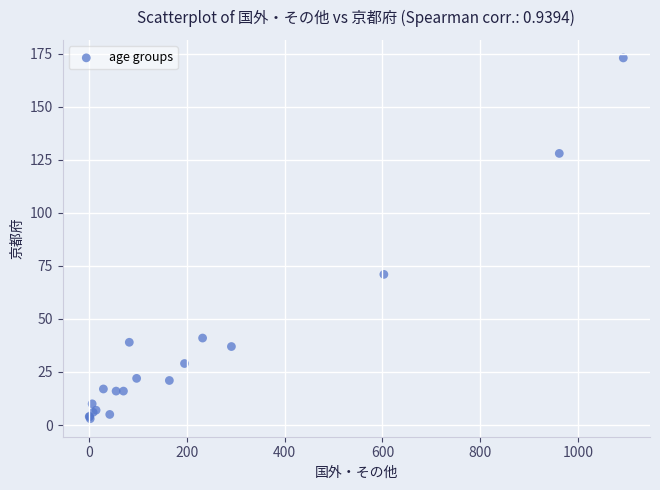

What Y value in the scatter plot is closest to 88?

71